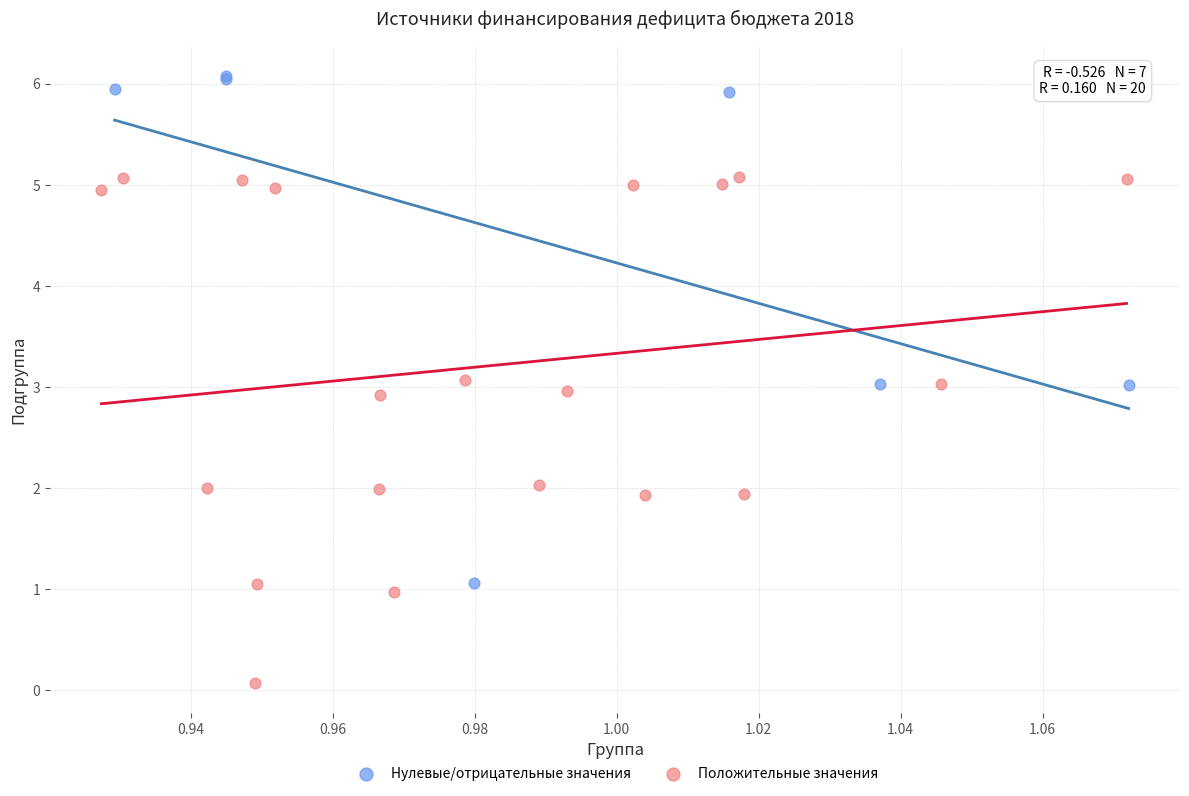

Which series contains the highest Y value?

Нулевые/отрицательные значения